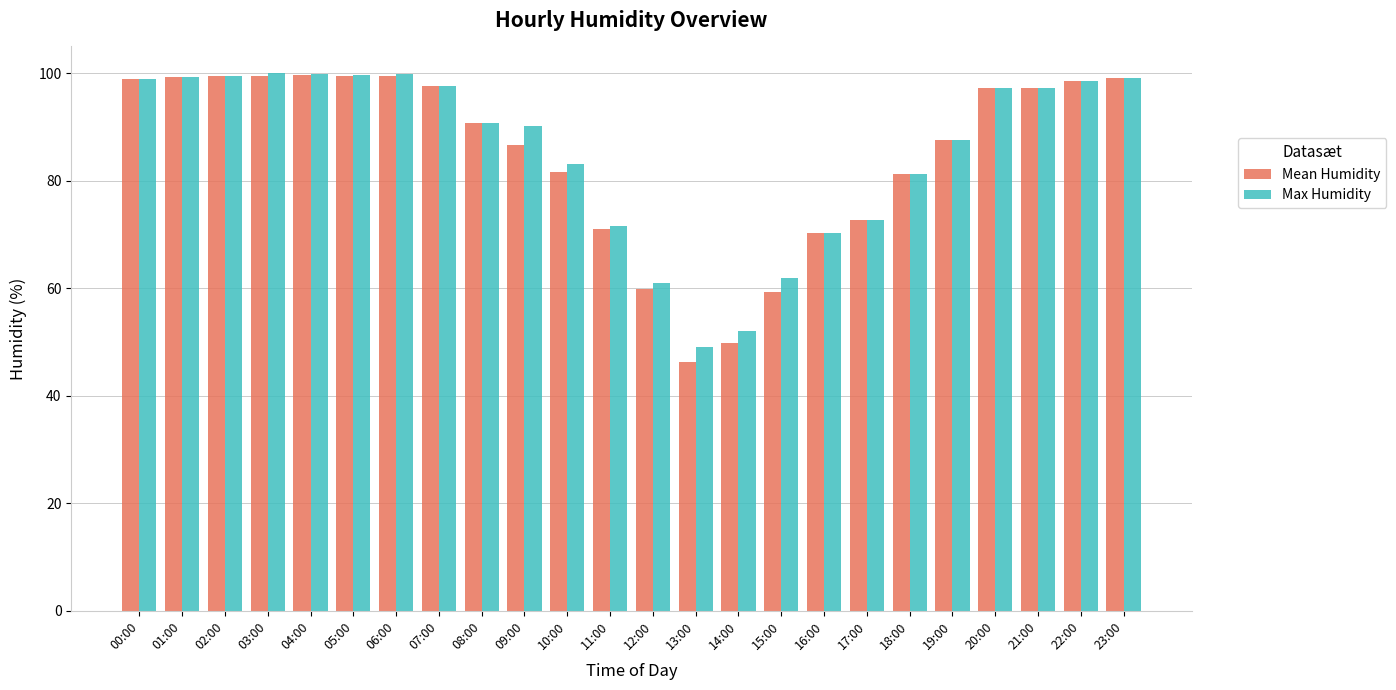

How many bars are there in each group?

2